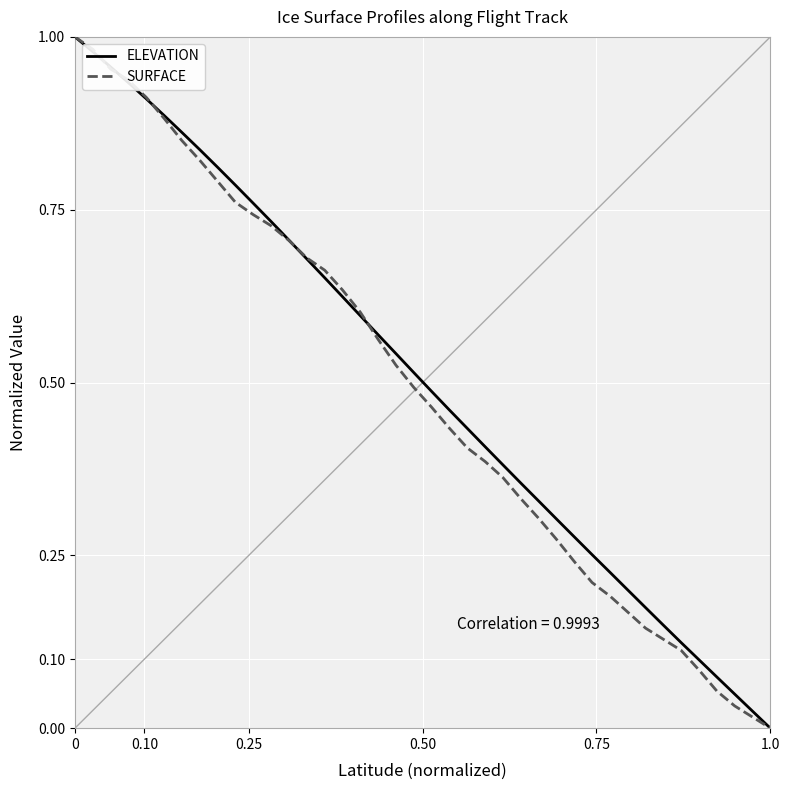

Which series has the largest total across all categories?

ELEVATION